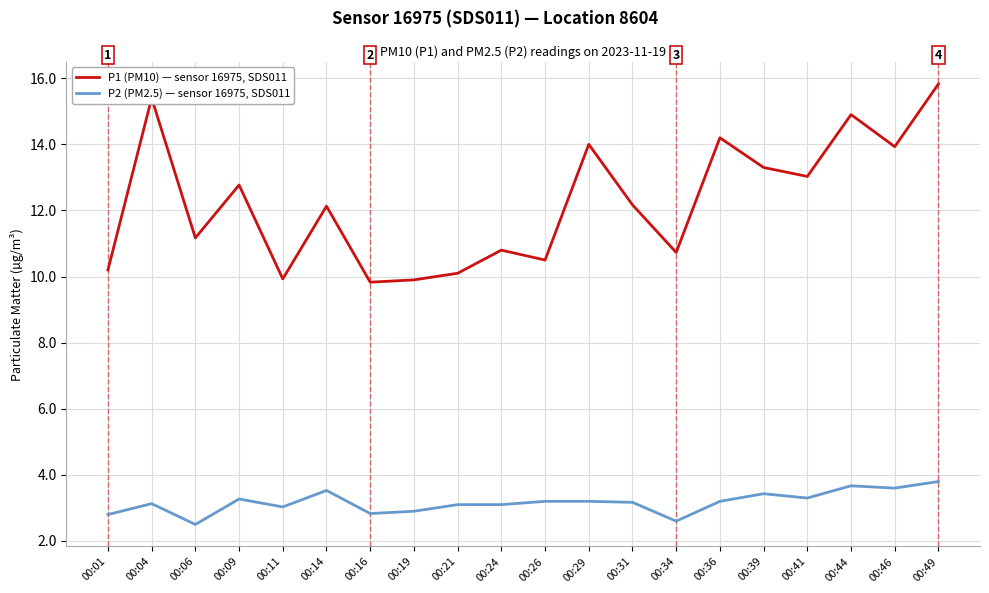

What is the difference between the second highest and second lowest values in the P2 (PM2.5) — sensor 16975, SDS011 series?

1.1